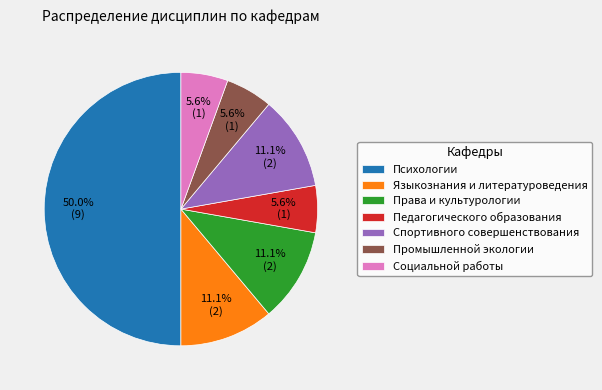

True or false: Социальной работы accounts for 6% of the total.

True